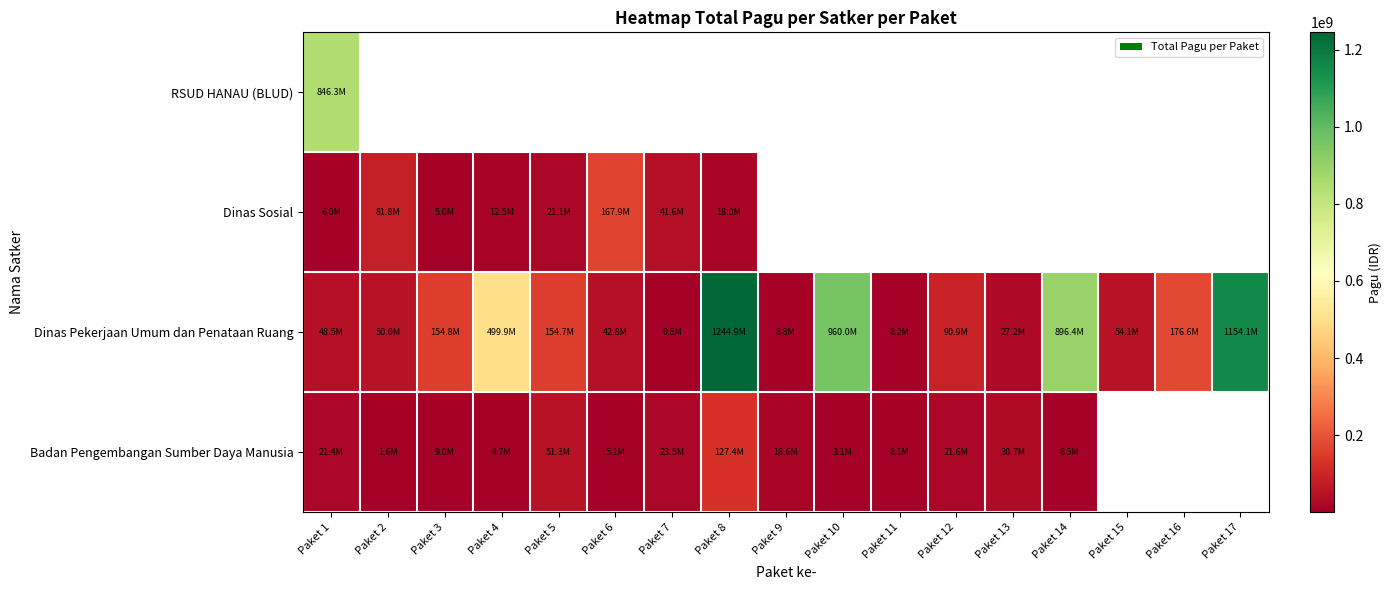

How many data points in Dinas Pekerjaan Umum dan Penataan Ruang are less than 90900000?

8